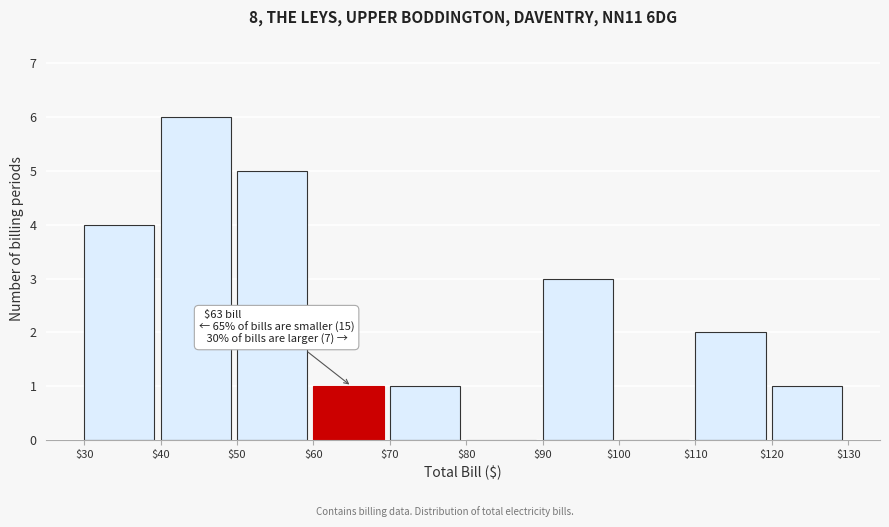

Which range on the x-axis has the tallest bar?

$40 to $50